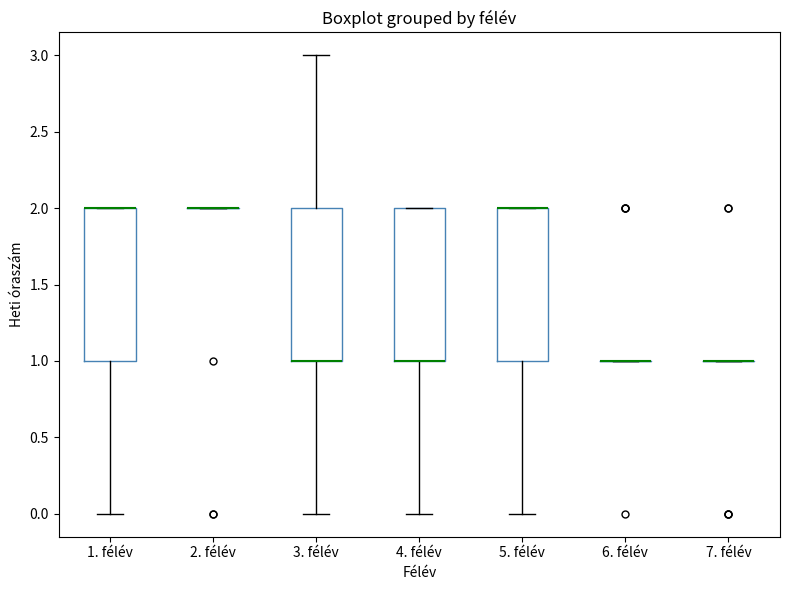

Reading left to right, transcribe this box plot: for each box, give where its median line is, the range the box spans, and where its two whiskers end, as read against the y-axis. The values are not printed on the chart, so give them approximately, as read against the axis.

1. félév: median 2 (drawn on the box's upper edge), box 1 to 2, whiskers 0 to 2
2. félév: box collapsed to a line at 2, whiskers 2 to 2
3. félév: median 1 (drawn on the box's lower edge), box 1 to 2, whiskers 0 to 3
4. félév: median 1 (drawn on the box's lower edge), box 1 to 2, whiskers 0 to 2
5. félév: median 2 (drawn on the box's upper edge), box 1 to 2, whiskers 0 to 2
6. félév: box collapsed to a line at 1, whiskers 1 to 1
7. félév: box collapsed to a line at 1, whiskers 1 to 1